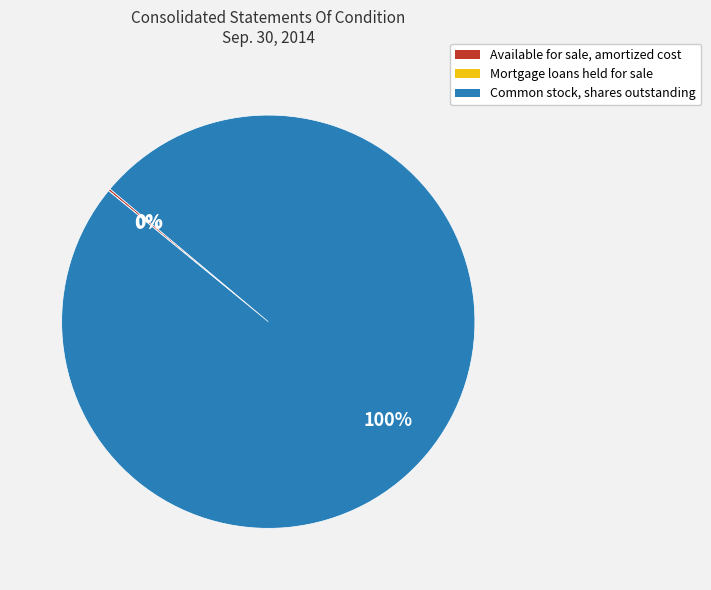

To the nearest percent, what is the average slice percentage?

33%